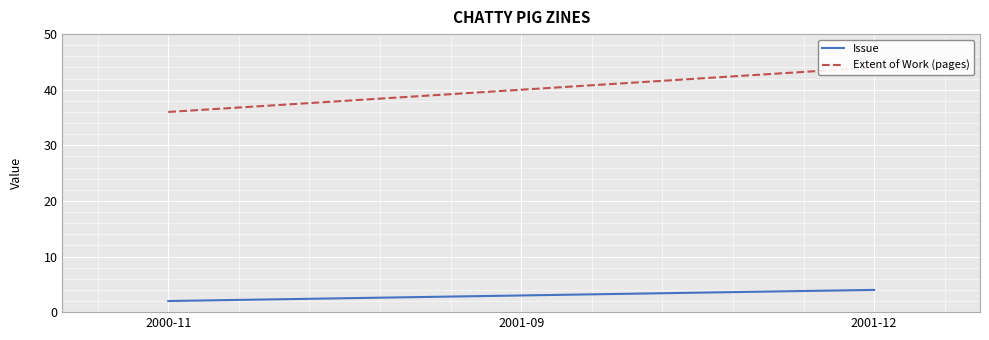

Which series has the widest spread of values?

Extent of Work (pages)